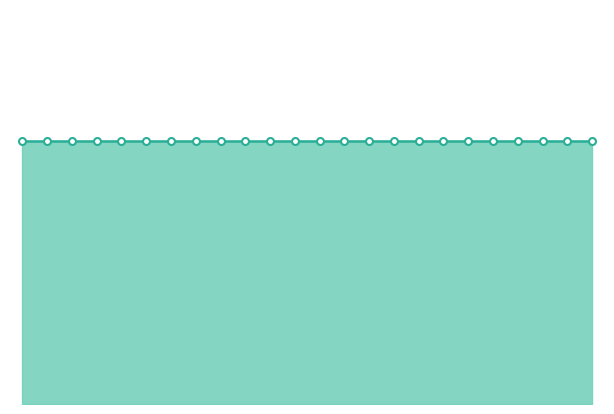

Which label corresponds to the largest value in the chart?

00-01